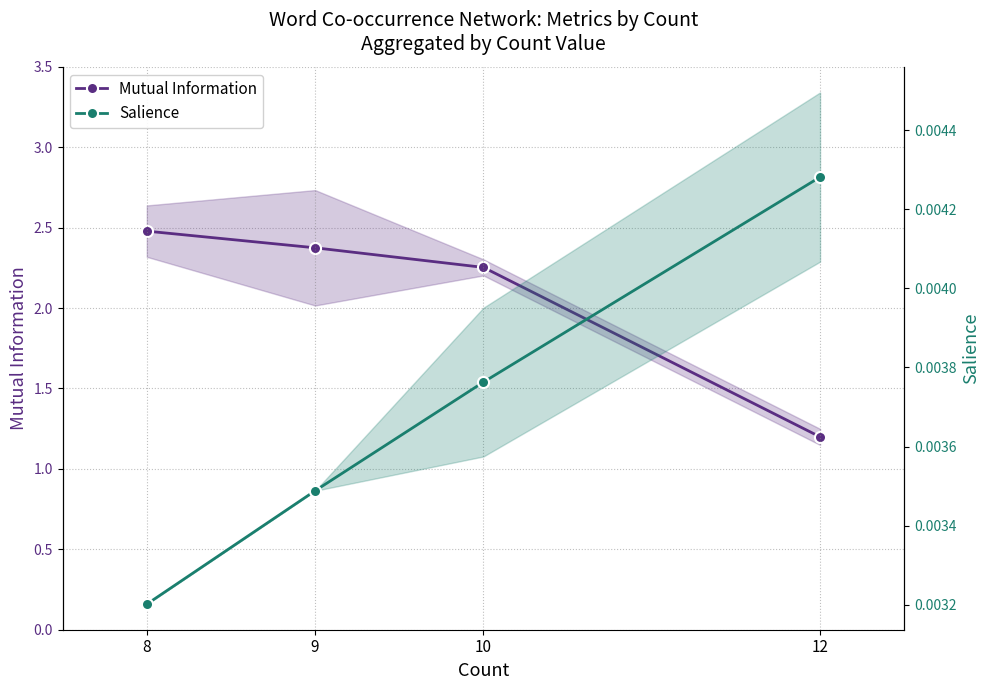

What is the value of the Mutual Information point at the 3rd from the left?

2.3